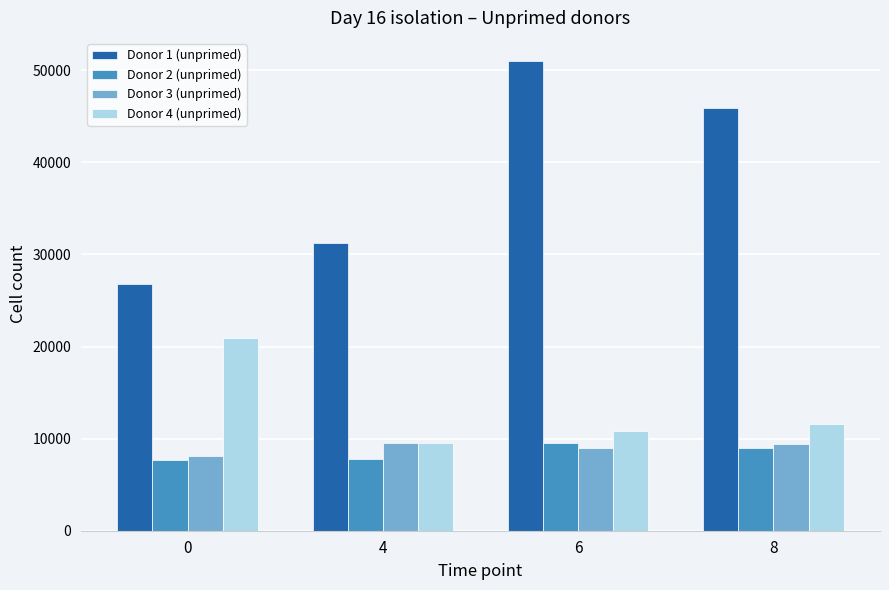

The value of Donor 2 (unprimed) at 8 is 12893. True or false?

False